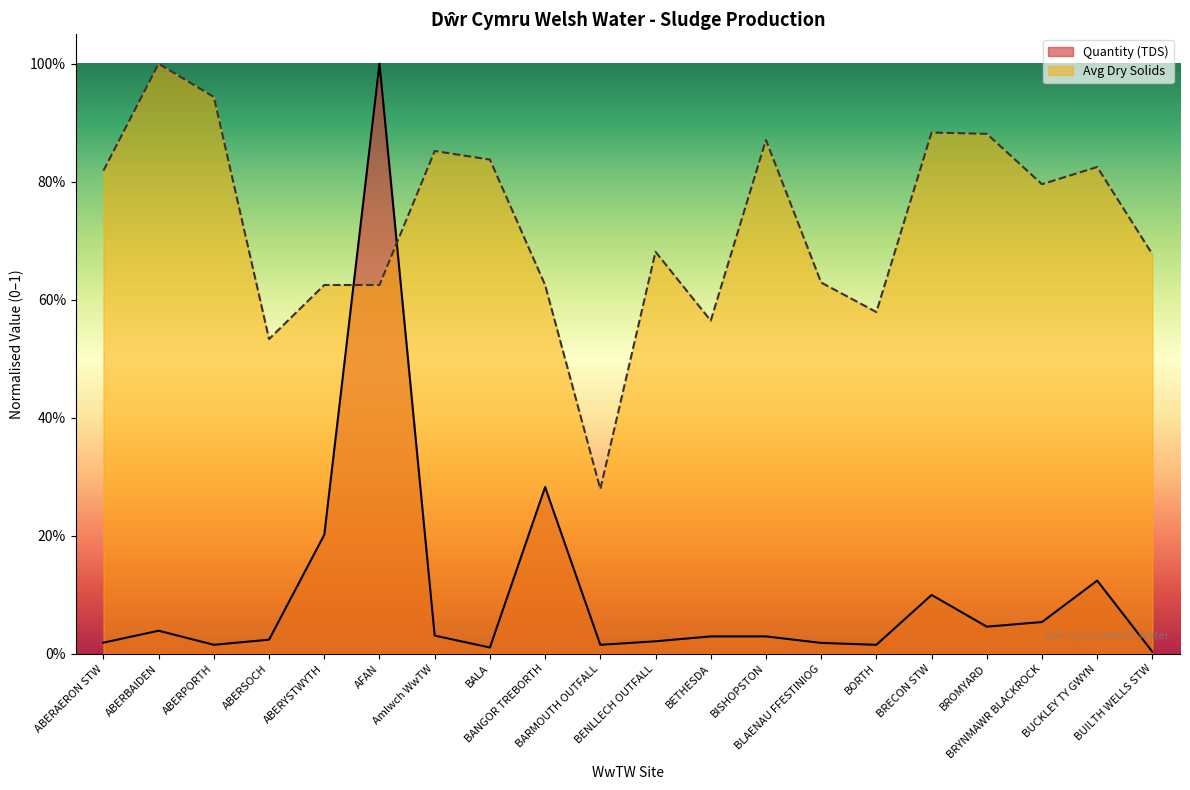

List the labels in order of Quantity (TDS) value, smallest first.

BUILTH WELLS STW, BALA, ABERPORTH, BARMOUTH OUTFALL, BORTH, BLAENAU FFESTINIOG, ABERAERON STW, BENLLECH OUTFALL, ABERSOCH, BETHESDA, BISHOPSTON, Amlwch WwTW, ABERBAIDEN, BROMYARD, BRYNMAWR BLACKROCK, BRECON STW, BUCKLEY TY GWYN, ABERYSTWYTH, BANGOR TREBORTH, AFAN